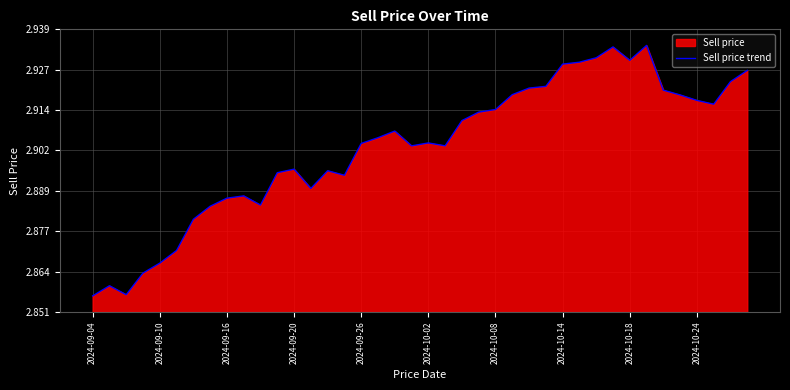

True or false: the data shows 4.9 at 2024-09-20.

False